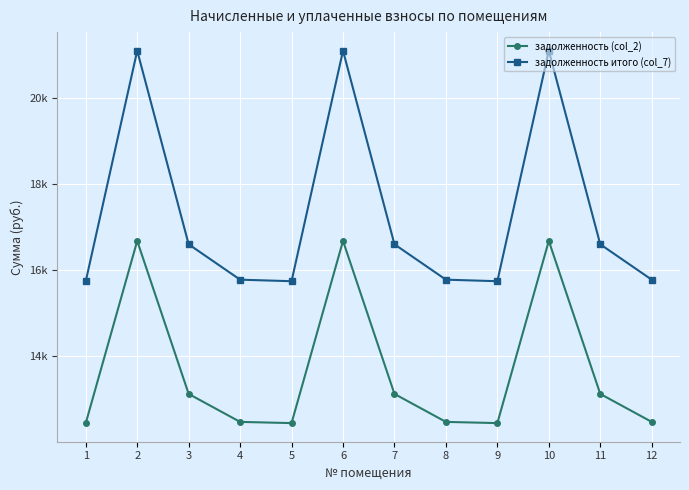

Which series has the widest spread of values?

задолженность итого (col_7)